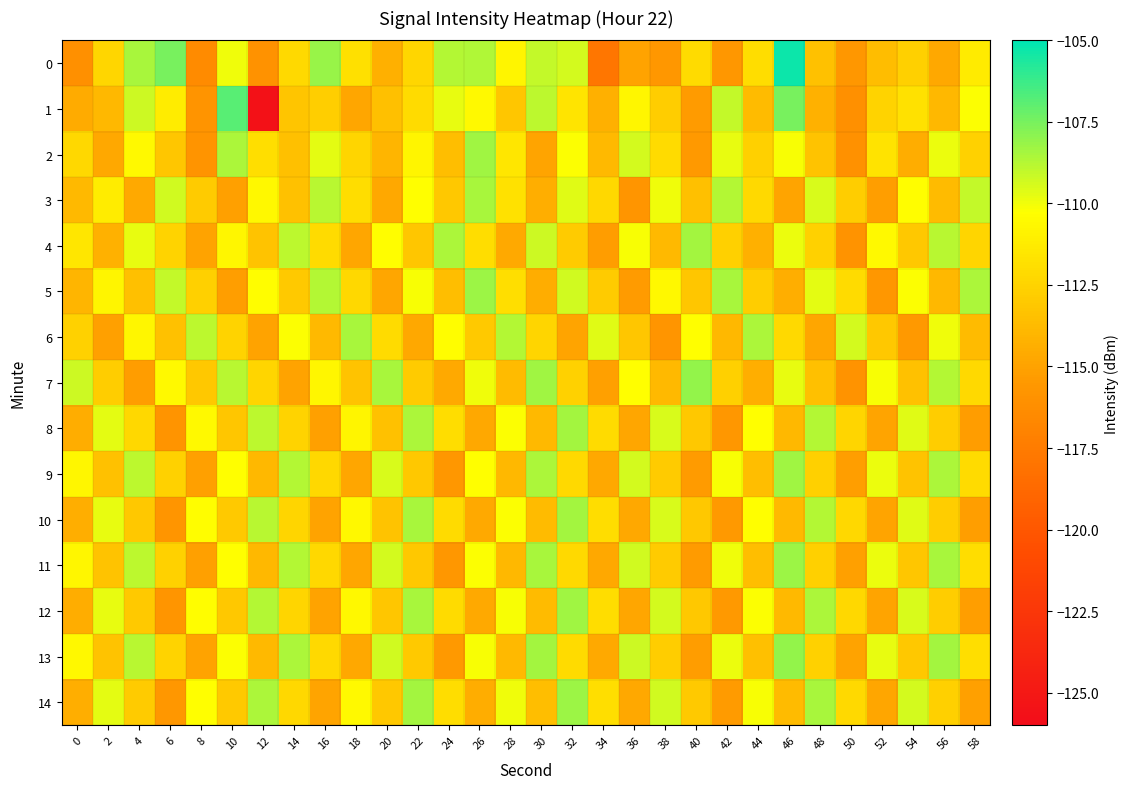

Reading left to right, extract all data points from this chart.

0: 0=-116.1	2=-112.4	4=-108.5	6=-107.5	8=-116.5	10=-110.0	12=-116.0	14=-112.2	16=-108.1	18=-111.9	20=-114.3	22=-112.4	24=-108.7	26=-108.7	28=-110.8	30=-109.0	32=-109.4	34=-117.9	36=-115.0	38=-115.6	40=-112.1	42=-115.6	44=-112.0	46=-105.3	48=-113.4	50=-115.6	52=-113.7	54=-112.6	56=-114.7	58=-111.3
1: 0=-114.6	2=-113.9	4=-109.2	6=-111.2	8=-115.8	10=-106.9	12=-125.6	14=-113.2	16=-112.8	18=-114.8	20=-113.5	22=-112.1	24=-109.8	26=-110.5	28=-113.2	30=-108.9	32=-111.6	34=-114.3	36=-110.7	38=-112.8	40=-115.4	42=-109.1	44=-113.7	46=-107.5	48=-114.2	50=-116.1	52=-112.5	54=-111.8	56=-113.9	58=-110.2
2: 0=-112.3	2=-114.7	4=-110.5	6=-113.2	8=-115.8	10=-108.6	12=-111.9	14=-113.5	16=-109.7	18=-112.4	20=-114.1	22=-110.8	24=-113.6	26=-108.3	28=-111.5	30=-114.9	32=-110.2	34=-113.8	36=-109.4	38=-112.1	40=-115.5	42=-109.8	44=-112.7	46=-110.1	48=-113.3	50=-116.0	52=-111.7	54=-114.5	56=-109.9	58=-112.6
3: 0=-113.8	2=-111.2	4=-114.6	6=-109.3	8=-112.9	10=-115.1	12=-110.6	14=-113.4	16=-108.8	18=-112.0	20=-114.7	22=-110.3	24=-113.1	26=-108.5	28=-111.8	30=-114.4	32=-109.6	34=-112.3	36=-115.7	38=-110.0	40=-113.5	42=-108.7	44=-112.2	46=-114.9	48=-109.5	50=-112.8	52=-115.2	54=-110.4	56=-113.7	58=-109.1
4: 0=-111.5	2=-114.2	4=-109.8	6=-112.5	8=-115.0	10=-110.7	12=-113.3	14=-108.9	16=-112.1	18=-114.8	20=-110.4	22=-113.2	24=-108.6	26=-112.0	28=-114.6	30=-109.2	32=-112.9	34=-115.3	36=-110.1	38=-113.8	40=-108.4	42=-112.7	44=-114.3	46=-109.9	48=-112.6	50=-115.9	52=-110.5	54=-113.1	56=-108.8	58=-112.4
5: 0=-114.1	2=-110.8	4=-113.5	6=-109.1	8=-112.7	10=-115.2	12=-110.4	14=-113.0	16=-108.7	18=-112.3	20=-114.8	22=-110.1	24=-113.6	26=-108.2	28=-111.9	30=-114.5	32=-109.3	34=-112.9	36=-115.4	38=-110.6	40=-113.2	42=-108.5	44=-112.8	46=-114.4	48=-109.7	50=-112.1	52=-115.6	54=-110.2	56=-113.9	58=-108.6
6: 0=-112.6	2=-115.1	4=-110.7	6=-113.4	8=-108.9	10=-112.5	12=-115.0	14=-110.2	16=-113.8	18=-108.5	20=-112.1	22=-114.7	24=-110.4	26=-113.0	28=-108.7	30=-112.4	32=-114.9	34=-109.6	36=-113.2	38=-115.7	40=-110.3	42=-113.9	44=-108.6	46=-112.2	48=-114.8	50=-109.4	52=-113.1	54=-115.5	56=-110.0	58=-113.7
7: 0=-109.2	2=-112.8	4=-115.3	6=-110.5	8=-113.1	10=-108.8	12=-112.4	14=-115.0	16=-110.7	18=-113.3	20=-108.5	22=-112.9	24=-114.6	26=-110.0	28=-113.7	30=-108.3	32=-112.6	34=-115.1	36=-110.3	38=-113.8	40=-108.1	42=-112.7	44=-114.4	46=-109.8	48=-113.5	50=-115.9	52=-110.1	54=-113.4	56=-108.7	58=-112.2
8: 0=-114.5	2=-109.7	4=-112.3	6=-115.8	8=-110.5	10=-113.2	12=-108.9	14=-112.5	16=-115.1	18=-110.8	20=-113.4	22=-108.6	24=-112.0	26=-114.7	28=-110.2	30=-113.8	32=-108.4	34=-112.1	36=-114.8	38=-109.5	40=-113.1	42=-115.6	44=-110.3	46=-113.9	48=-108.7	50=-112.4	52=-114.9	54=-109.6	56=-112.8	58=-115.3
9: 0=-110.7	2=-113.4	4=-108.9	6=-112.6	8=-115.1	10=-110.3	12=-113.9	14=-108.7	16=-112.3	18=-114.8	20=-109.5	22=-113.1	24=-115.6	26=-110.3	28=-113.9	30=-108.6	32=-112.2	34=-114.7	36=-109.4	38=-112.9	40=-115.4	42=-110.1	44=-113.6	46=-108.3	48=-112.7	50=-115.2	52=-109.9	54=-113.3	56=-108.6	58=-112.1
10: 0=-114.4	2=-109.8	4=-113.1	6=-115.7	8=-110.4	10=-113.0	12=-108.8	14=-112.4	16=-115.0	18=-110.6	20=-113.3	22=-108.5	24=-112.1	26=-114.6	28=-110.2	30=-113.7	32=-108.4	34=-112.0	36=-114.7	38=-109.5	40=-113.1	42=-115.5	44=-110.3	46=-113.8	48=-108.7	50=-112.3	52=-114.9	54=-109.6	56=-112.8	58=-115.2
11: 0=-110.7	2=-113.3	4=-108.9	6=-112.6	8=-115.1	10=-110.3	12=-113.9	14=-108.7	16=-112.3	18=-114.8	20=-109.4	22=-113.1	24=-115.6	26=-110.2	28=-113.9	30=-108.5	32=-112.2	34=-114.7	36=-109.3	38=-112.9	40=-115.4	42=-110.0	44=-113.6	46=-108.2	48=-112.7	50=-115.1	52=-109.9	54=-113.2	56=-108.5	58=-112.0
12: 0=-114.5	2=-109.8	4=-113.0	6=-115.7	8=-110.4	10=-113.1	12=-108.7	14=-112.4	16=-115.0	18=-110.6	20=-113.2	22=-108.5	24=-112.1	26=-114.6	28=-110.1	30=-113.7	32=-108.3	34=-112.0	36=-114.8	38=-109.4	40=-113.1	42=-115.5	44=-110.2	46=-113.8	48=-108.6	50=-112.3	52=-114.9	54=-109.5	56=-112.8	58=-115.2
13: 0=-110.6	2=-113.3	4=-108.8	6=-112.5	8=-115.0	10=-110.2	12=-113.8	14=-108.6	16=-112.2	18=-114.7	20=-109.3	22=-113.0	24=-115.5	26=-110.1	28=-113.8	30=-108.4	32=-112.1	34=-114.6	36=-109.2	38=-112.8	40=-115.3	42=-109.9	44=-113.5	46=-108.1	48=-112.6	50=-115.0	52=-109.8	54=-113.1	56=-108.4	58=-111.9
14: 0=-114.4	2=-109.7	4=-112.9	6=-115.6	8=-110.3	10=-113.0	12=-108.6	14=-112.3	16=-114.9	18=-110.5	20=-113.1	22=-108.4	24=-112.0	26=-114.5	28=-110.0	30=-113.6	32=-108.2	34=-111.9	36=-114.7	38=-109.3	40=-113.0	42=-115.4	44=-110.1	46=-113.7	48=-108.5	50=-112.2	52=-114.8	54=-109.4	56=-112.7	58=-115.1